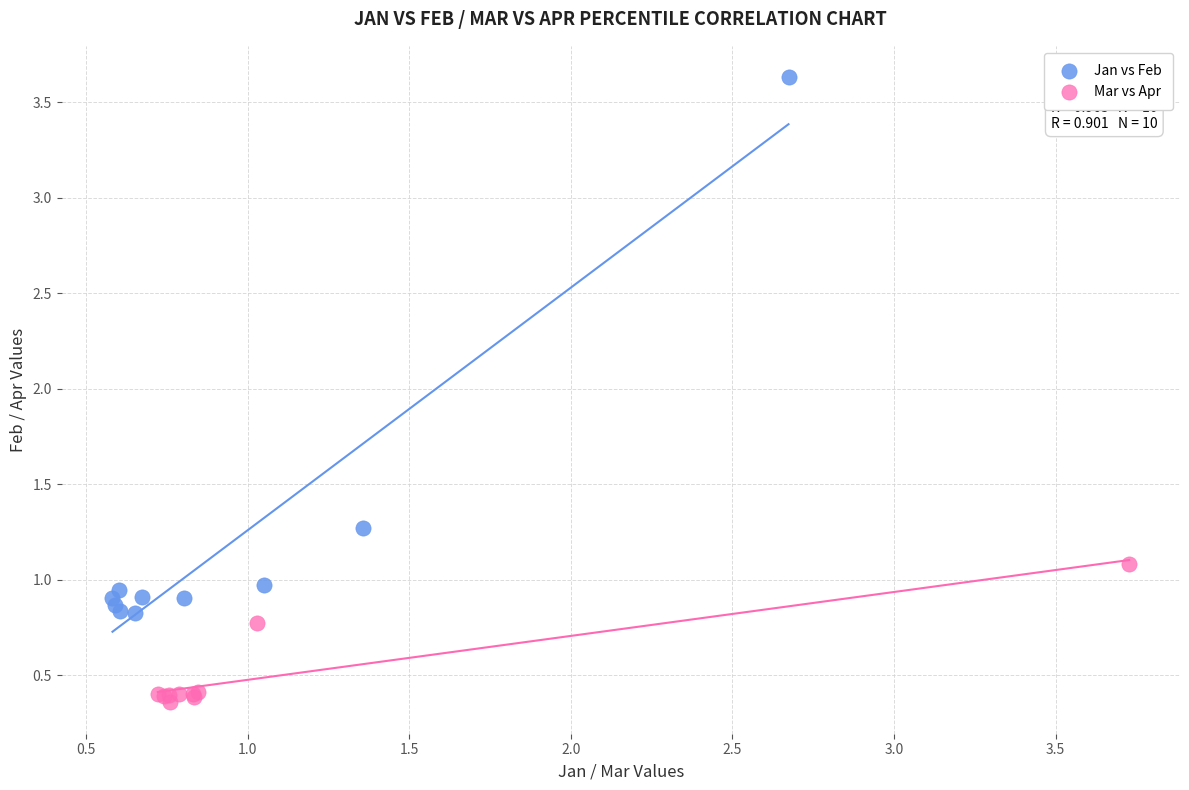

Which series contains the highest Y value?

Jan vs Feb